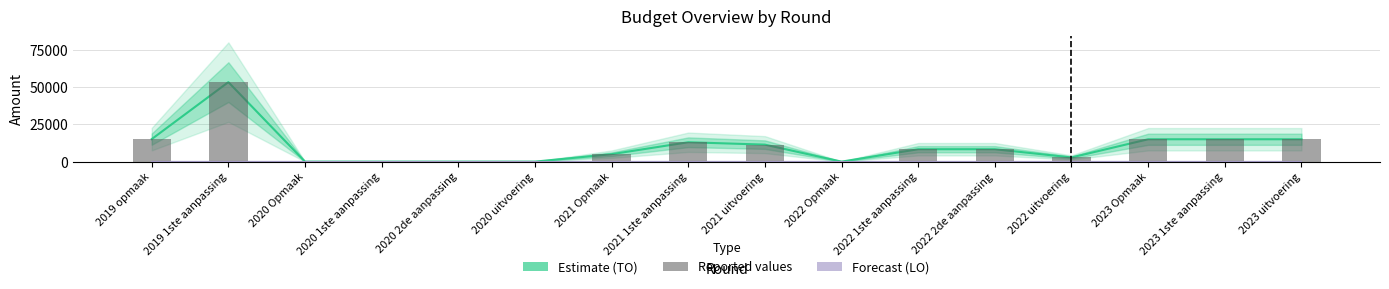

Which series has the widest spread of values?

TO (Estimate)